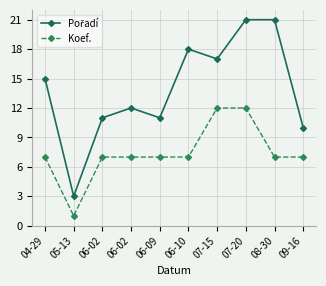

Rank the series at 06-02 from lowest to highest value.

Koef., Pořadí